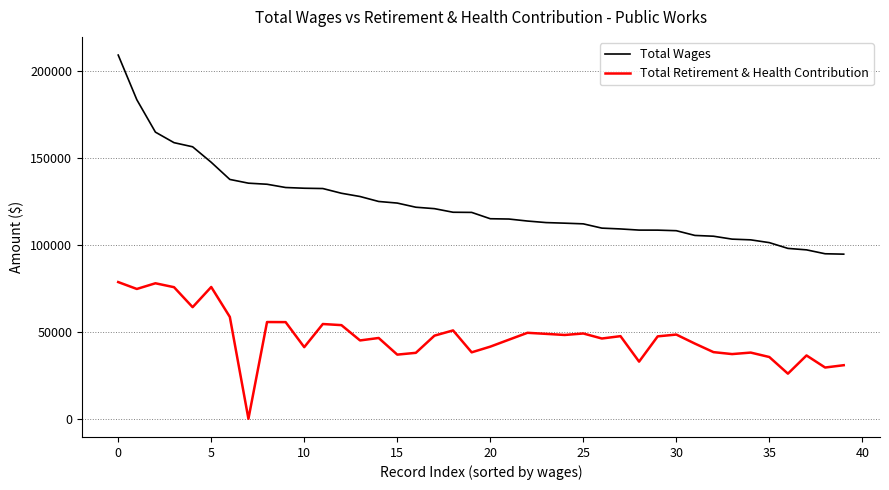

Is this an area chart (filled region under the line)?

No